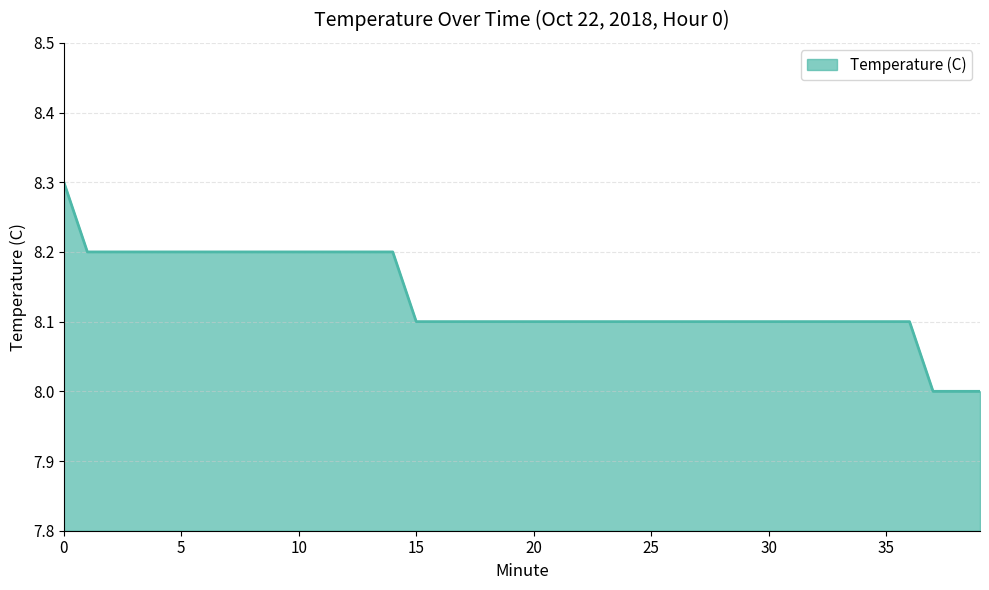

What is the smallest value displayed?

8.0